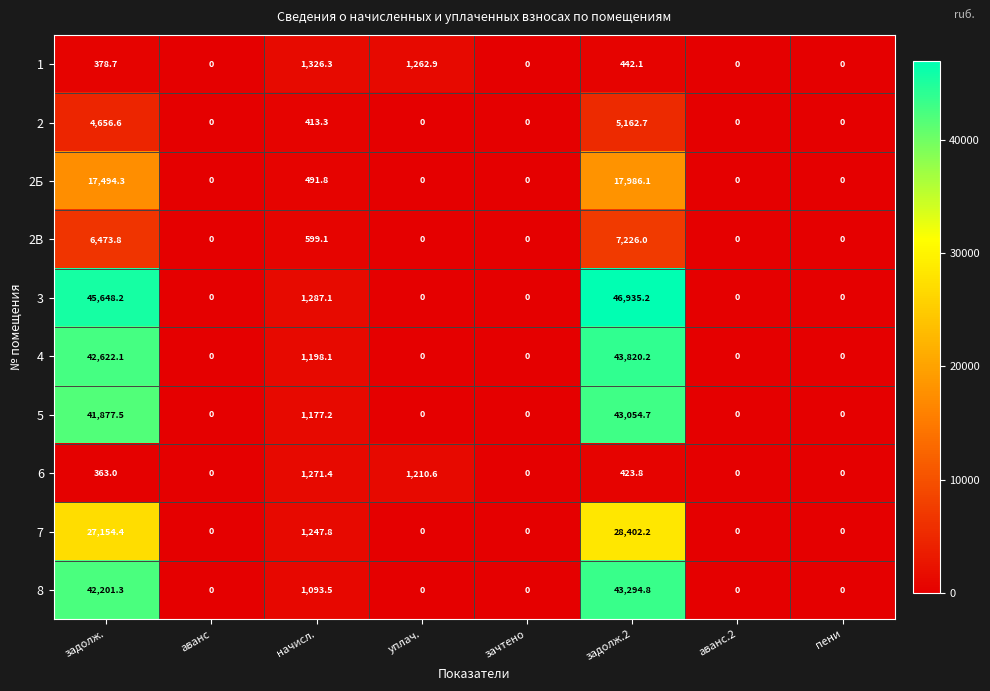

What is the difference between the maximum and minimum values in the 7 series?

28402.2